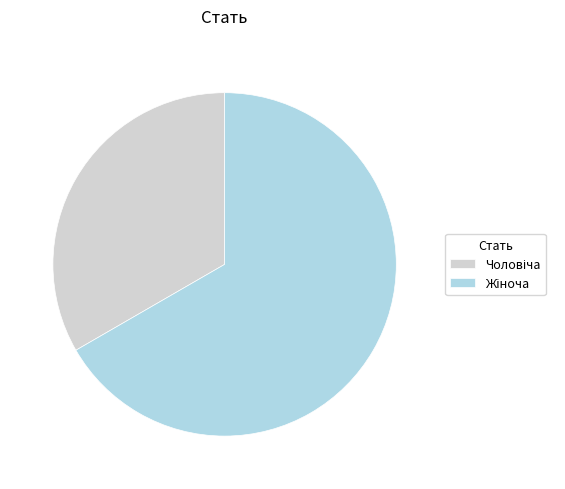

Is it true that Жіноча is 67% of the pie?

True